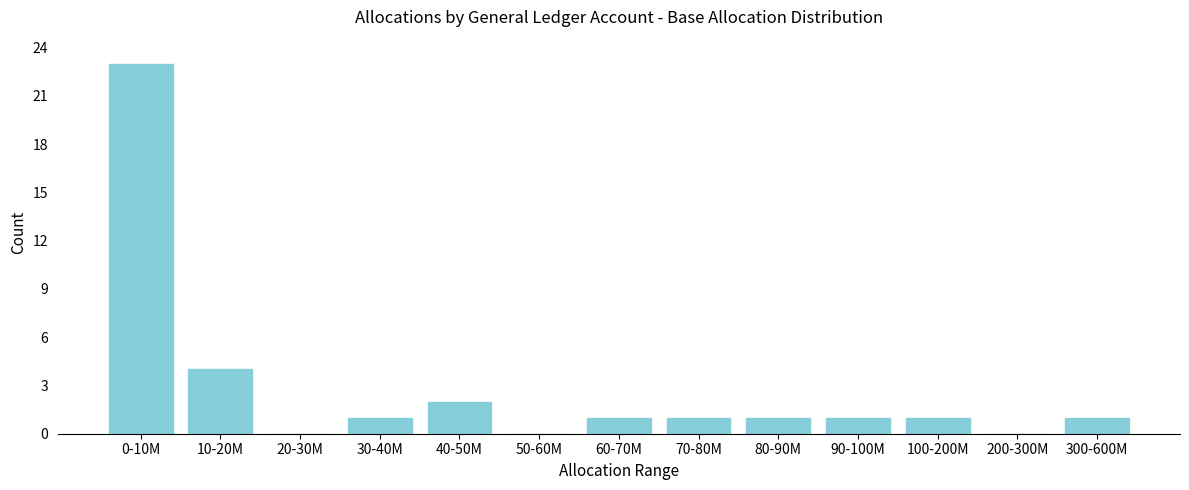

Reading left to right, list all the values displayed in this chart.

0-10M=23	10-20M=4	20-30M=0	30-40M=1	40-50M=2	50-60M=0	60-70M=1	70-80M=1	80-90M=1	90-100M=1	100-200M=1	200-300M=0	300-600M=1